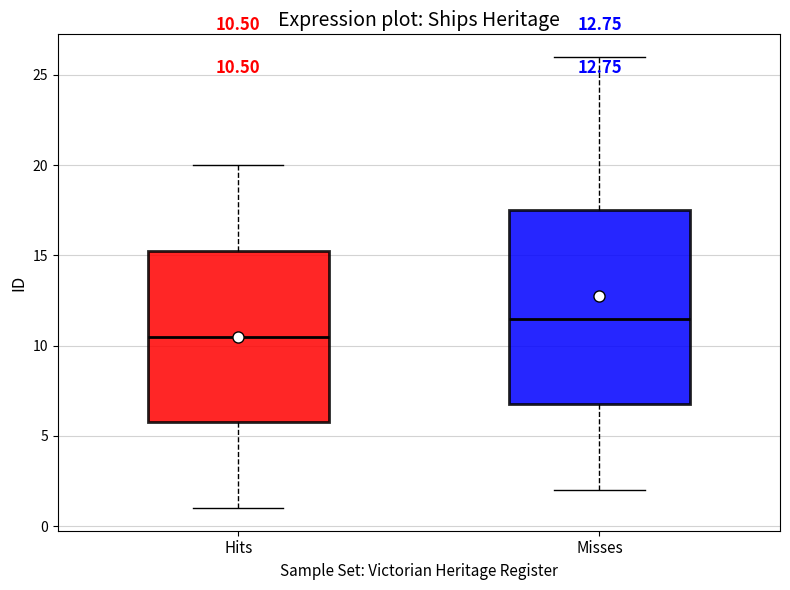

Which box is the tallest, from its lower edge to its upper edge?

Misses